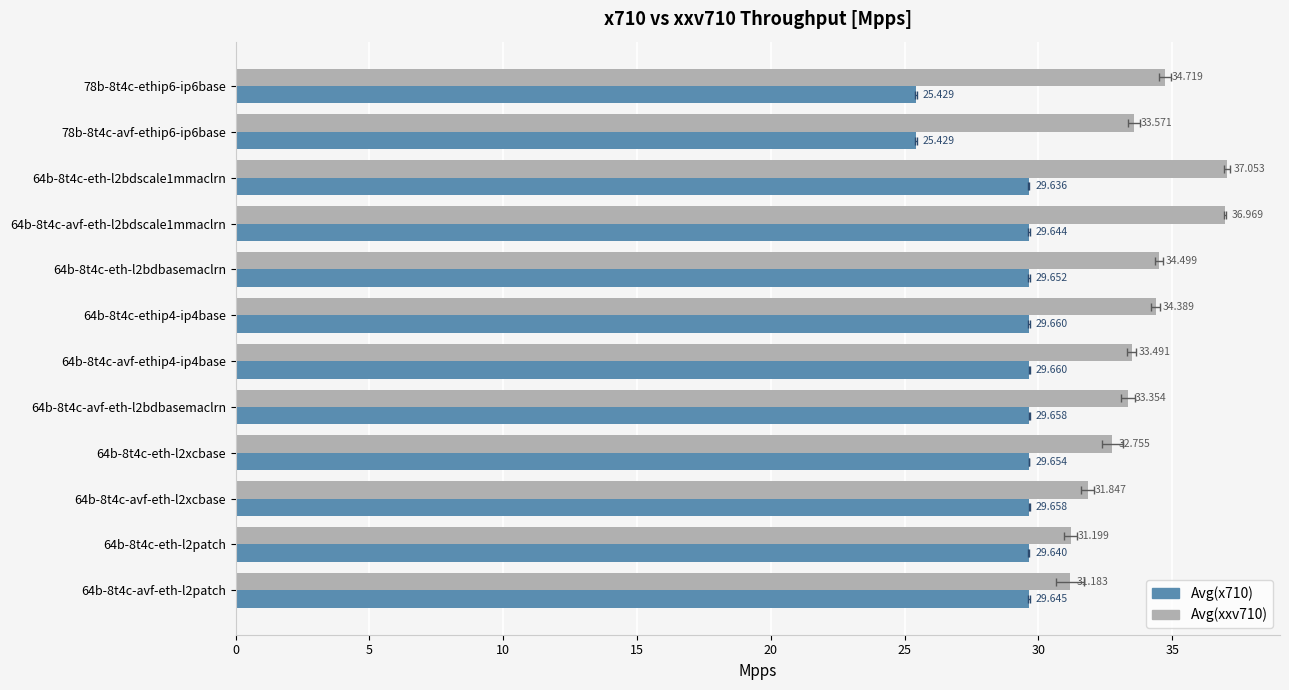

What is the difference between the highest and lowest values at 78b-8t4c-ethip6-ip6base?

9.3